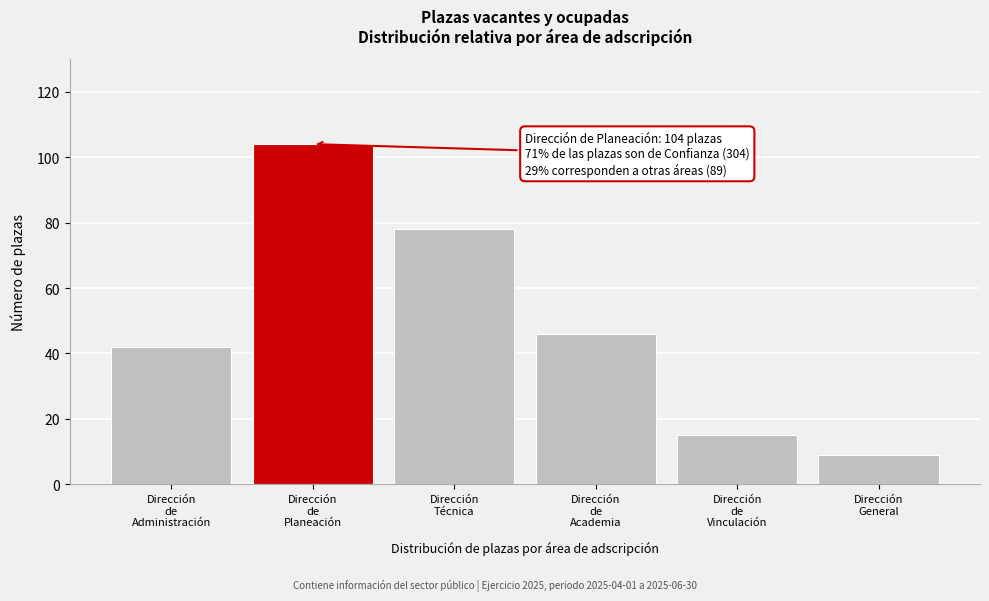

Reading left to right, transcribe all the data shown in this chart.

42	104	78	46	15	9